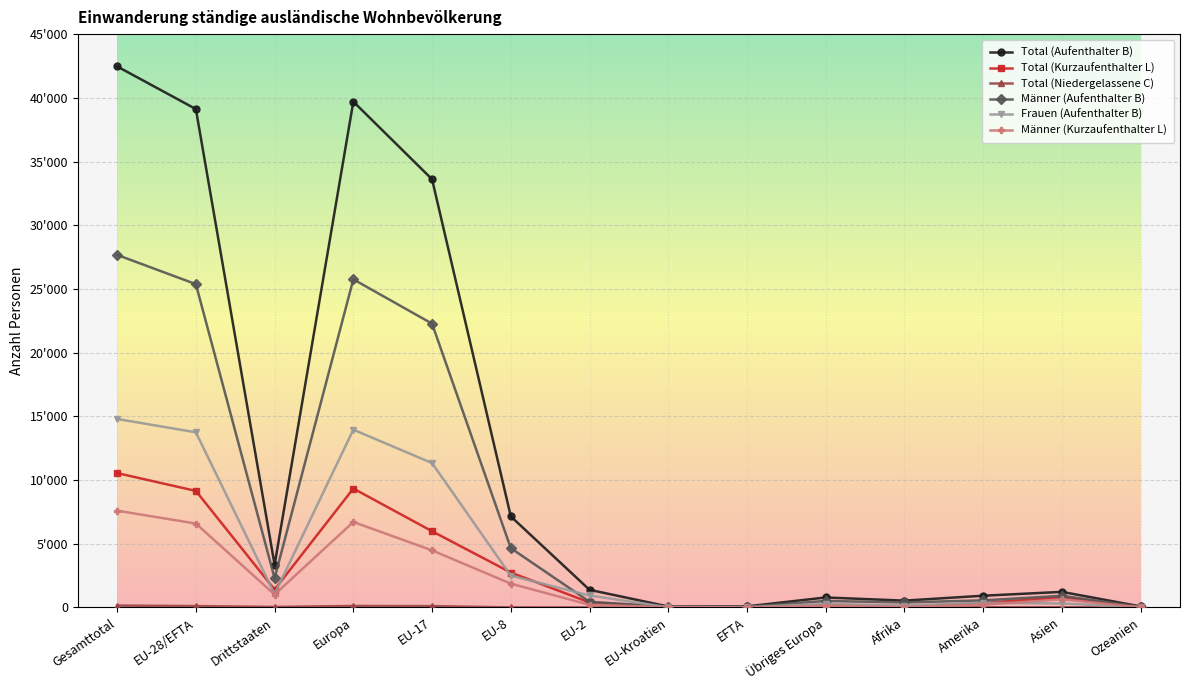

What is the value of the Männer (Kurzaufenthalter L) point at the 13th from the left?

636